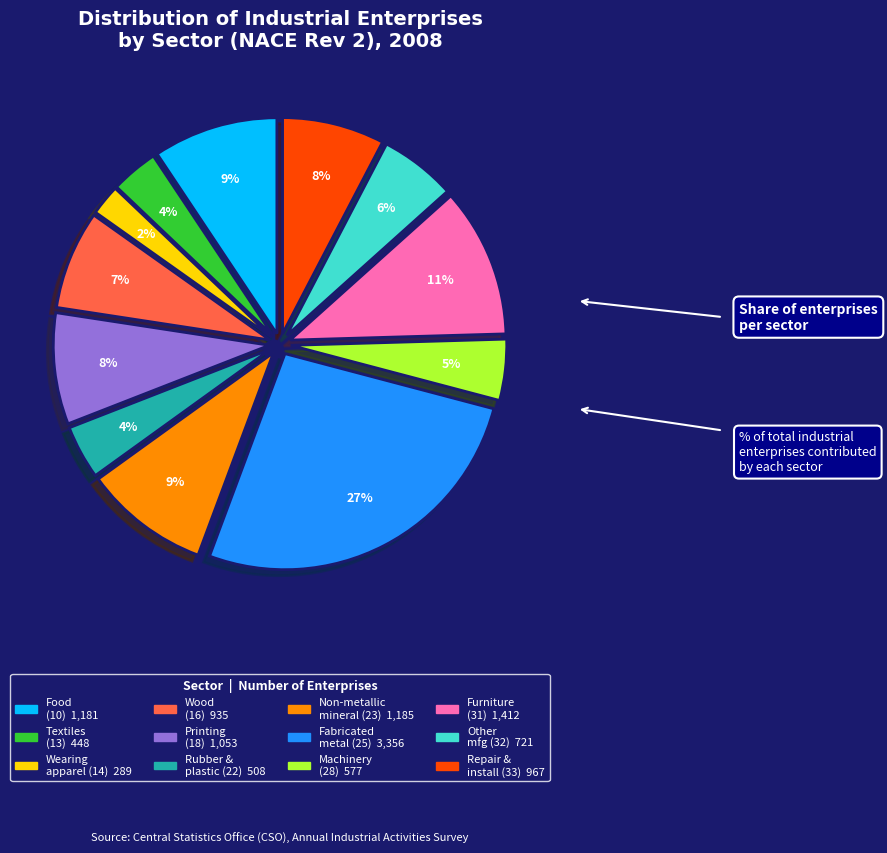

Is there any slice that represents more than half of the pie?

No